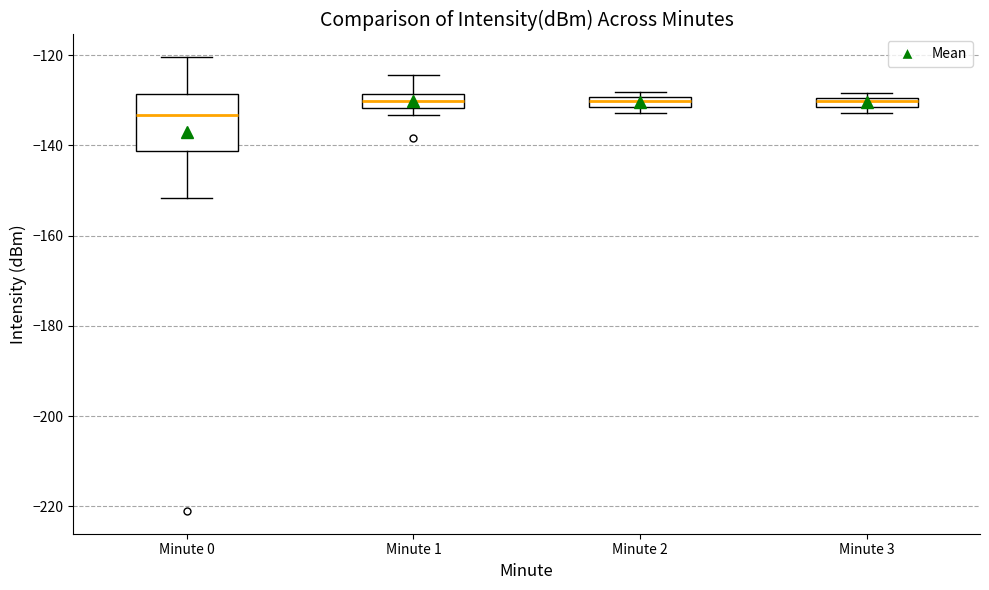

Which box is the tallest, from its lower edge to its upper edge?

Minute 0